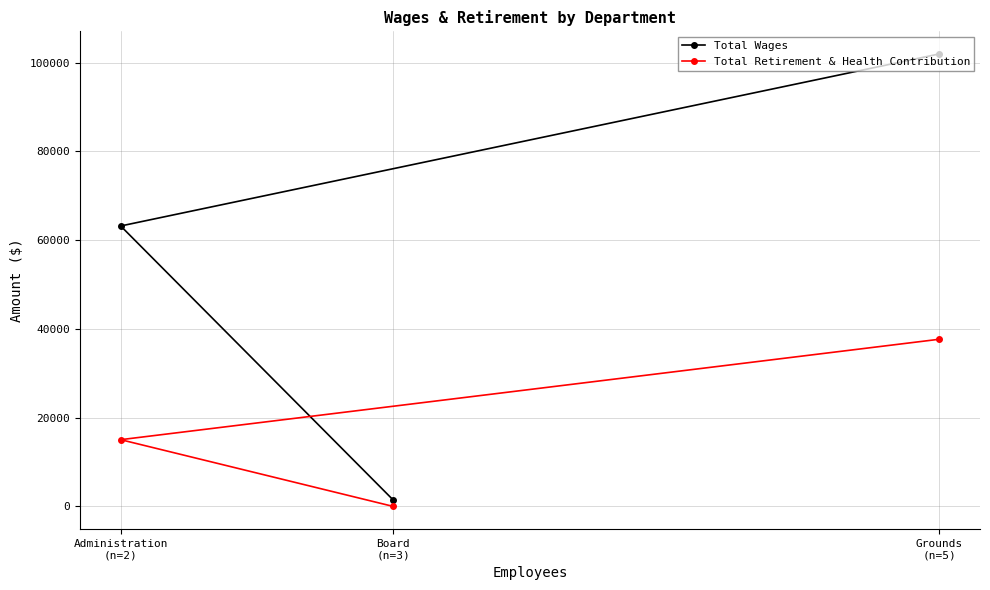

At which label does Total Retirement & Health Contribution reach its peak?

Grounds
(n=5)